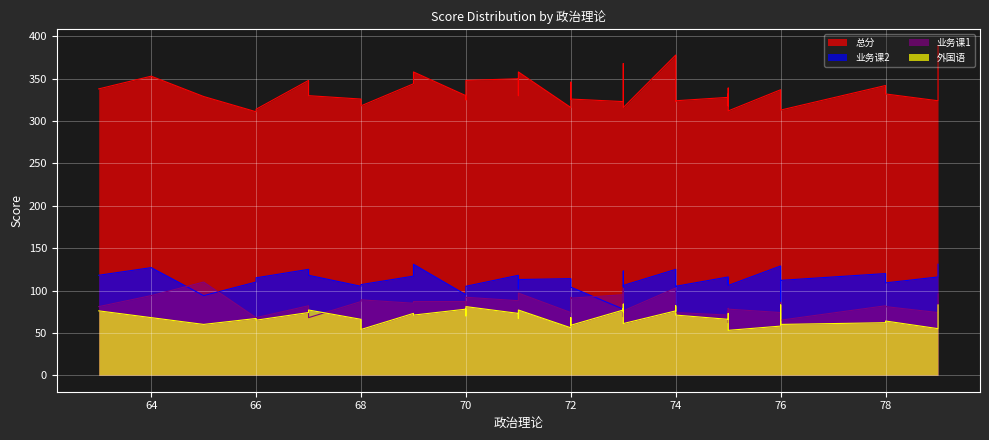

What is the difference between the maximum and second lowest values in the 业务课2 series?

50